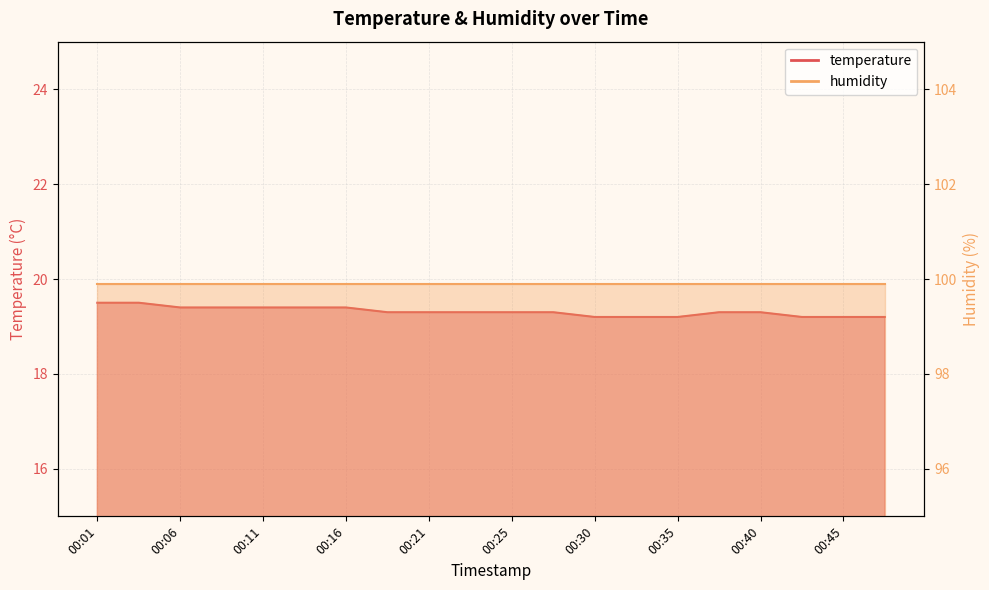

Reading left to right, extract all data points from this chart.

19.5	19.5	19.4	19.4	19.4	19.4	19.4	19.3	19.3	19.3	19.3	19.3	19.2	19.2	19.2	19.3	19.3	19.2	19.2	19.2